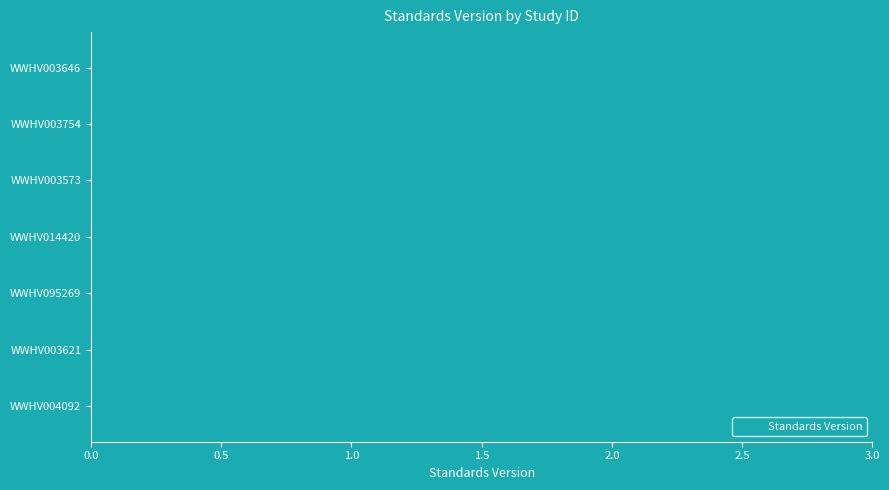

Which category has the highest value across all series?

WWHV095269